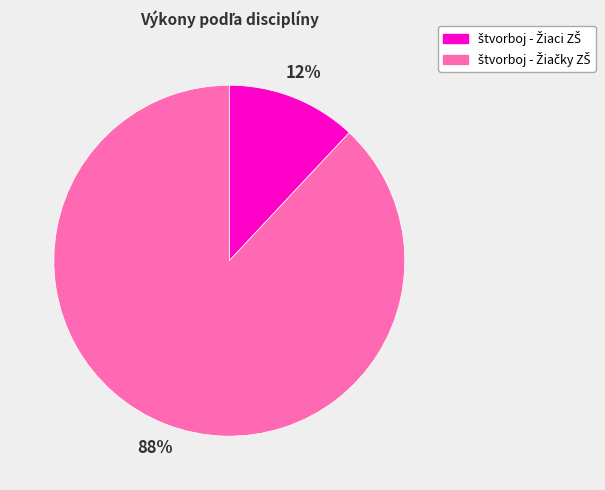

Count the number of slices in the pie.

2